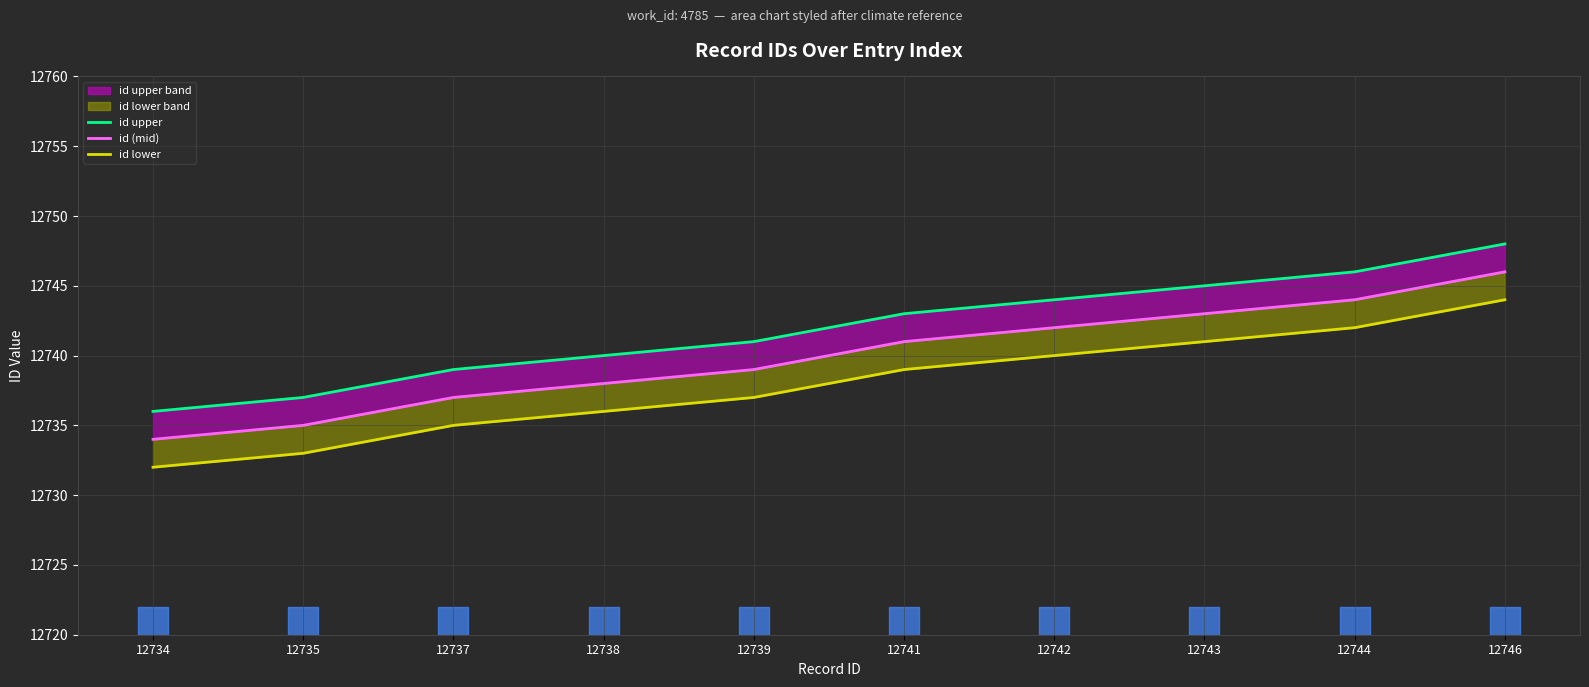

What is the value of the id (mid) point at the 8th from the left?

12743